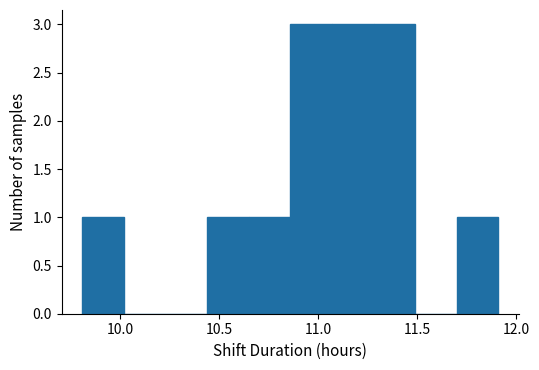

Reading left to right, transcribe this chart: for each bar, give the range it covers on the x-axis and its height. Neither the bar edges nor the heights are printed on the chart, so give them approximately, as read against the axes.

9.81 to 10.02: 1
10.02 to 10.23: 0
10.23 to 10.44: 0
10.44 to 10.65: 1
10.65 to 10.86: 1
10.86 to 11.07: 3
11.07 to 11.28: 3
11.28 to 11.49: 3
11.49 to 11.70: 0
11.70 to 11.91: 1